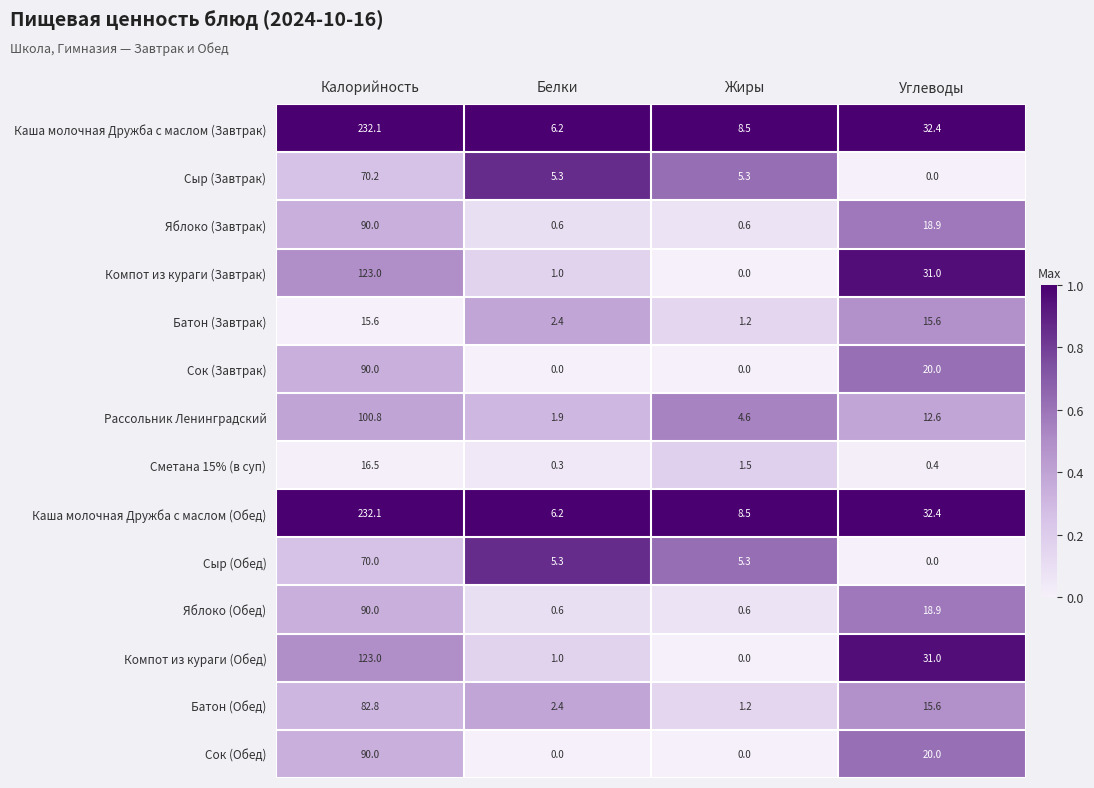

What is the difference between the highest and lowest values at Углеводы?

32.4